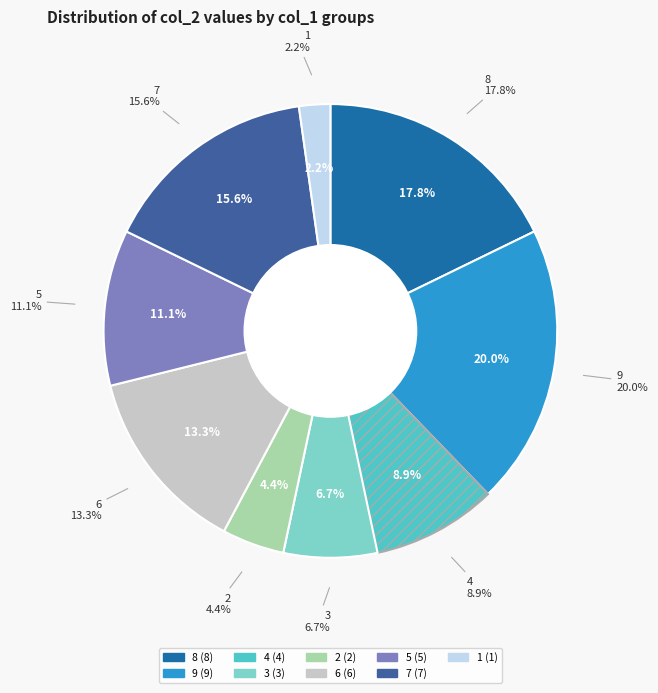

How many segments does this pie chart have?

9